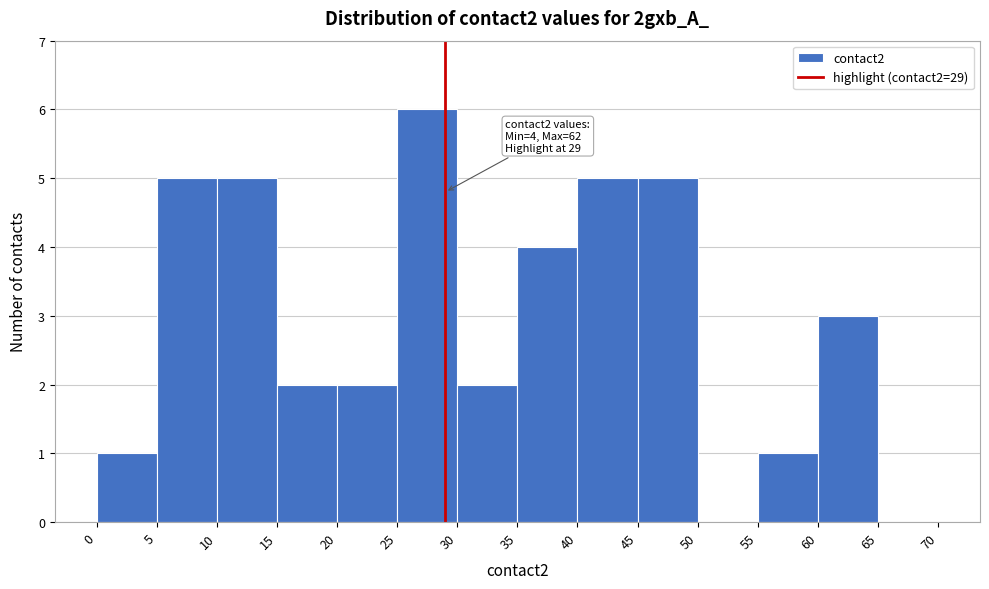

Which range on the x-axis has the tallest bar?

25 to 30